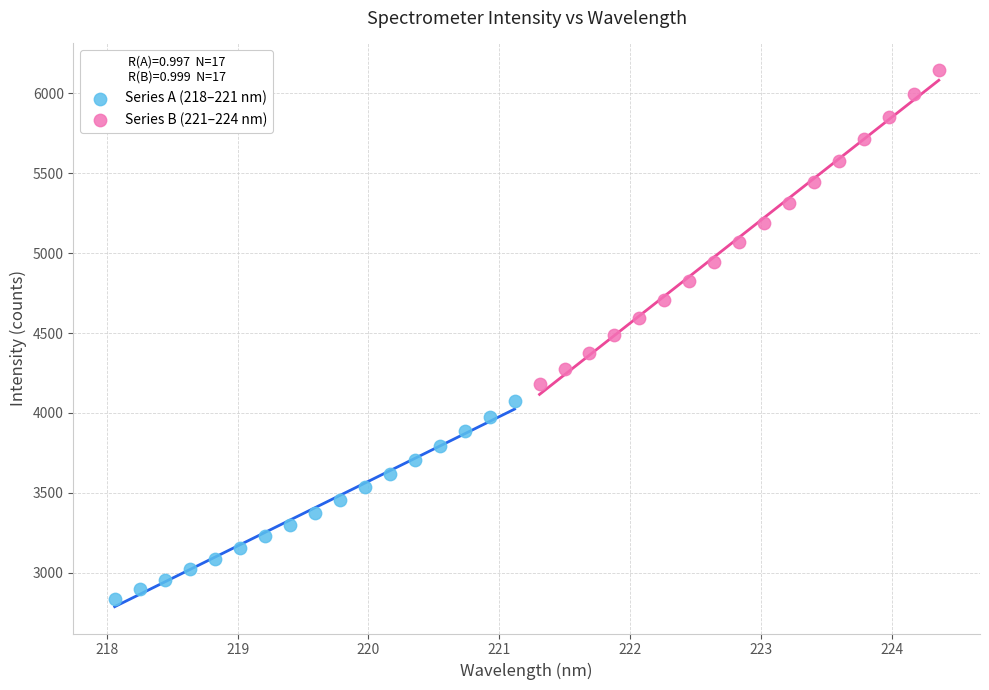

Which series contains the highest Y value?

Series B (221–224 nm)